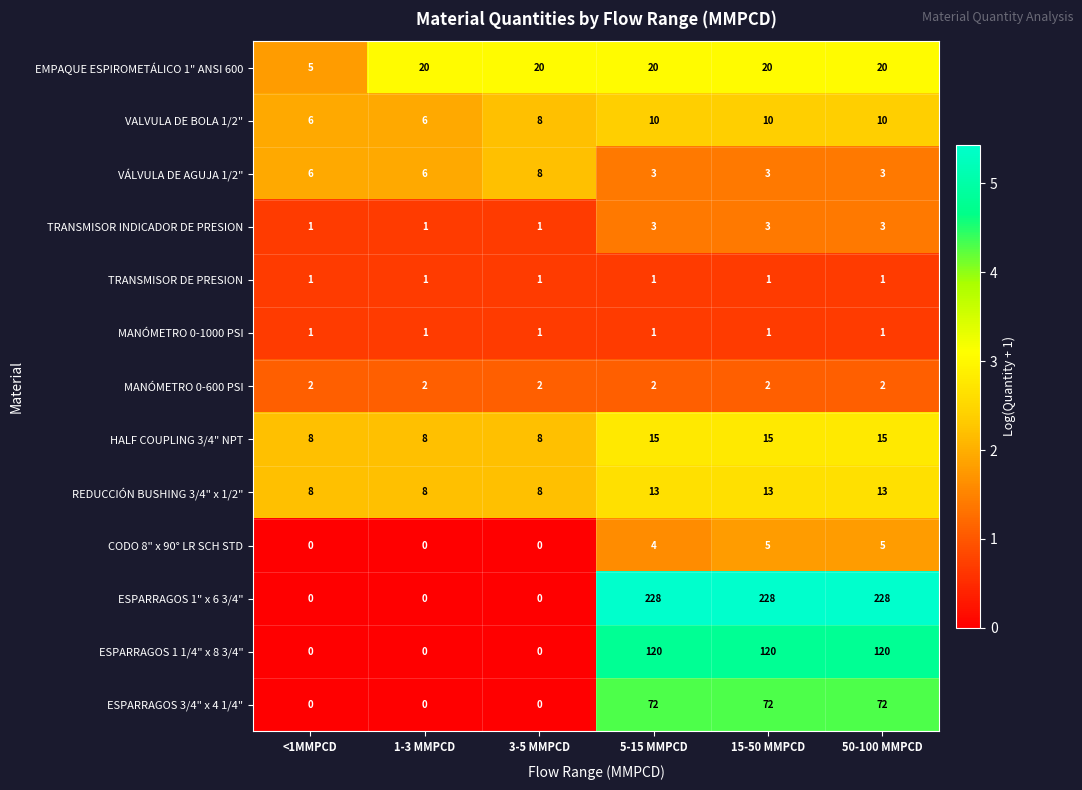

At how many categories does at least one series exceed 17?

5